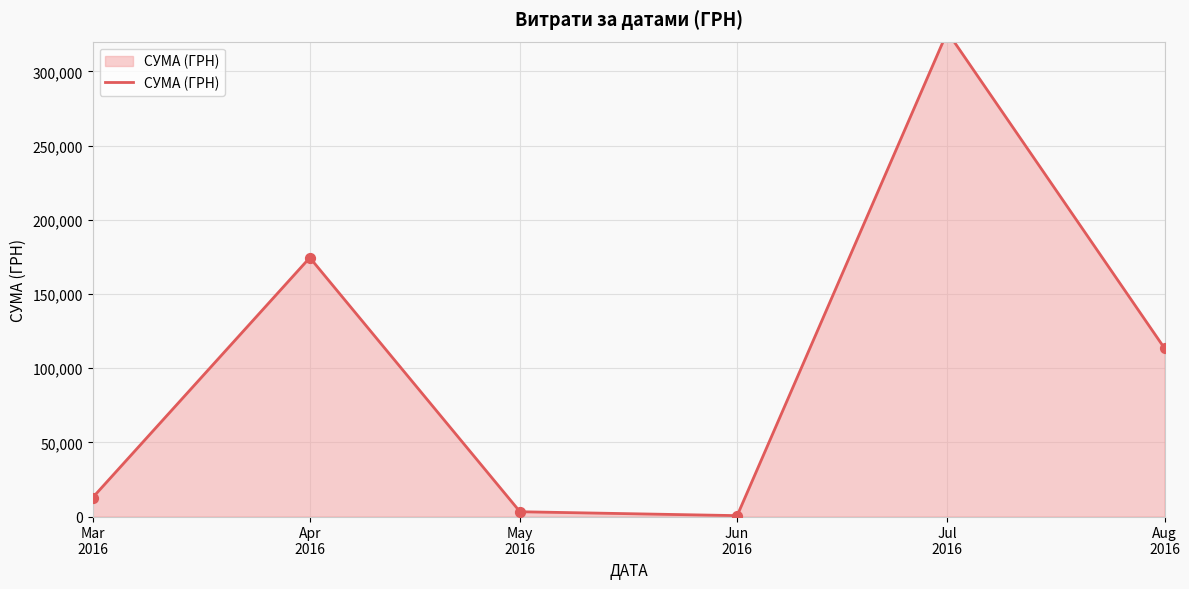

What is the change in value from Apr
2016 to Jun
2016?

-173834.8